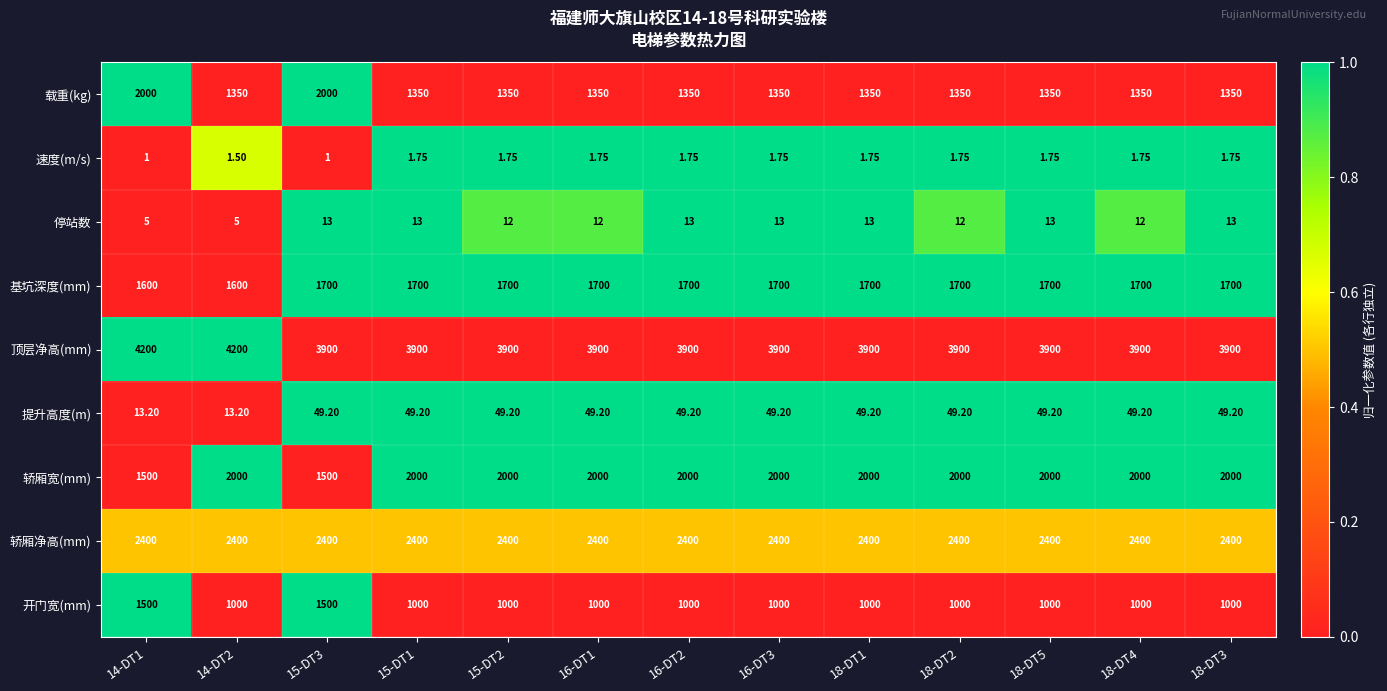

Which series changed the most between 16-DT3 and 18-DT4?

停站数